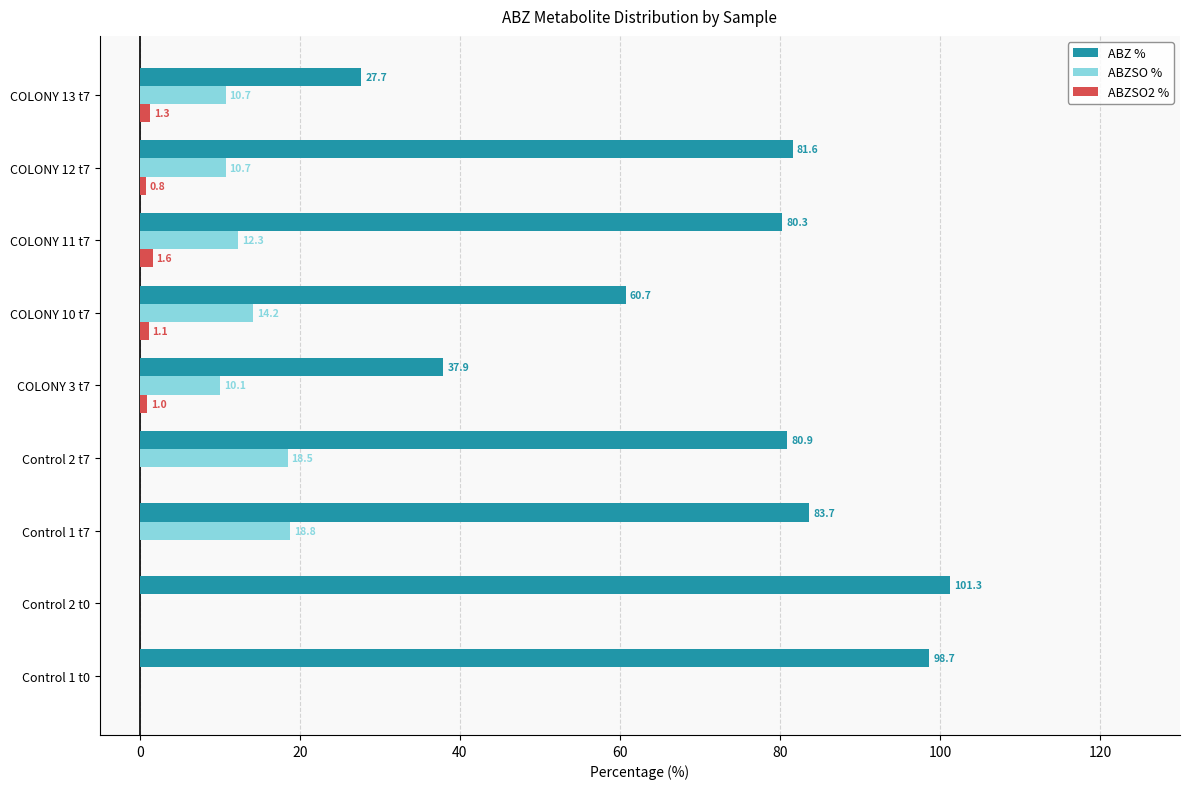

What is the sum of the ABZSO % values at Control 2 t7 and COLONY 10 t7?

32.7